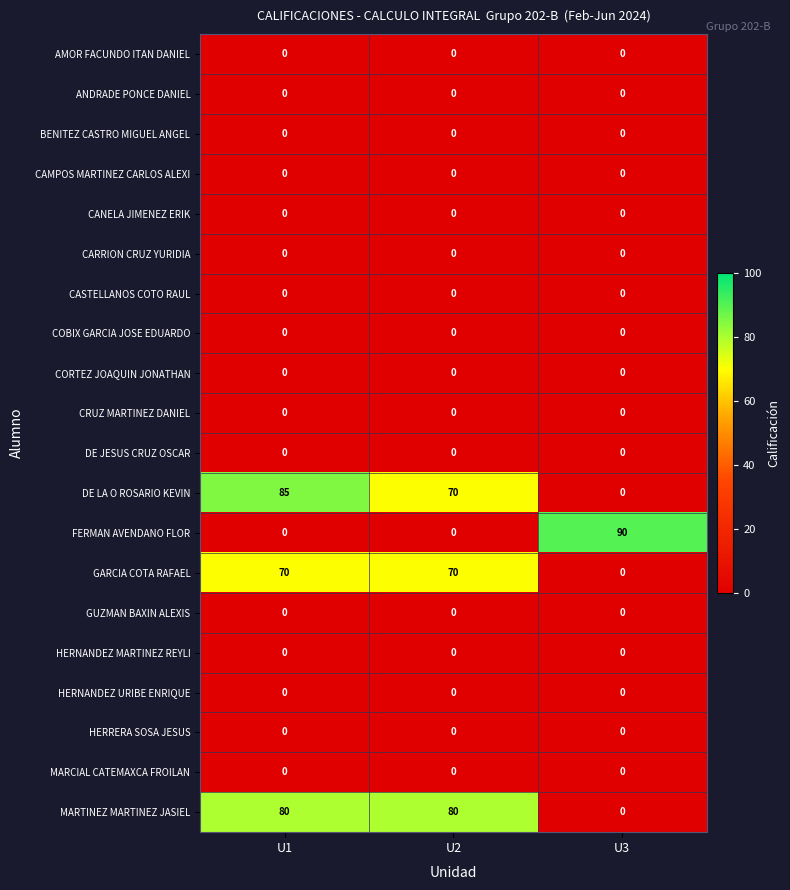

Which category has the highest value across all series?

U3